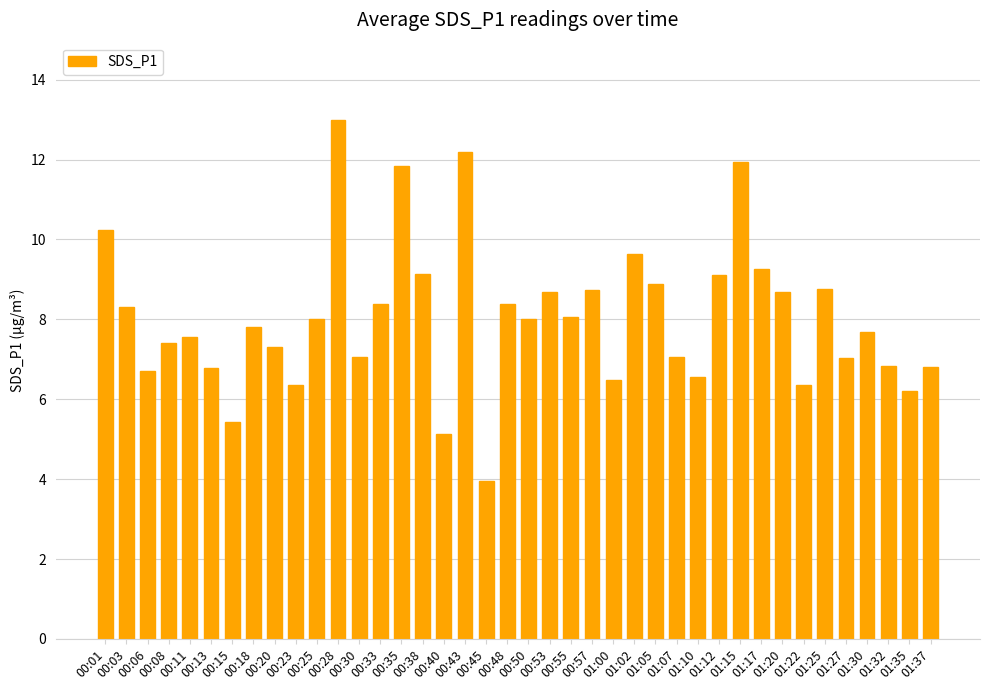

What is the minimum value shown in the chart?

4.0